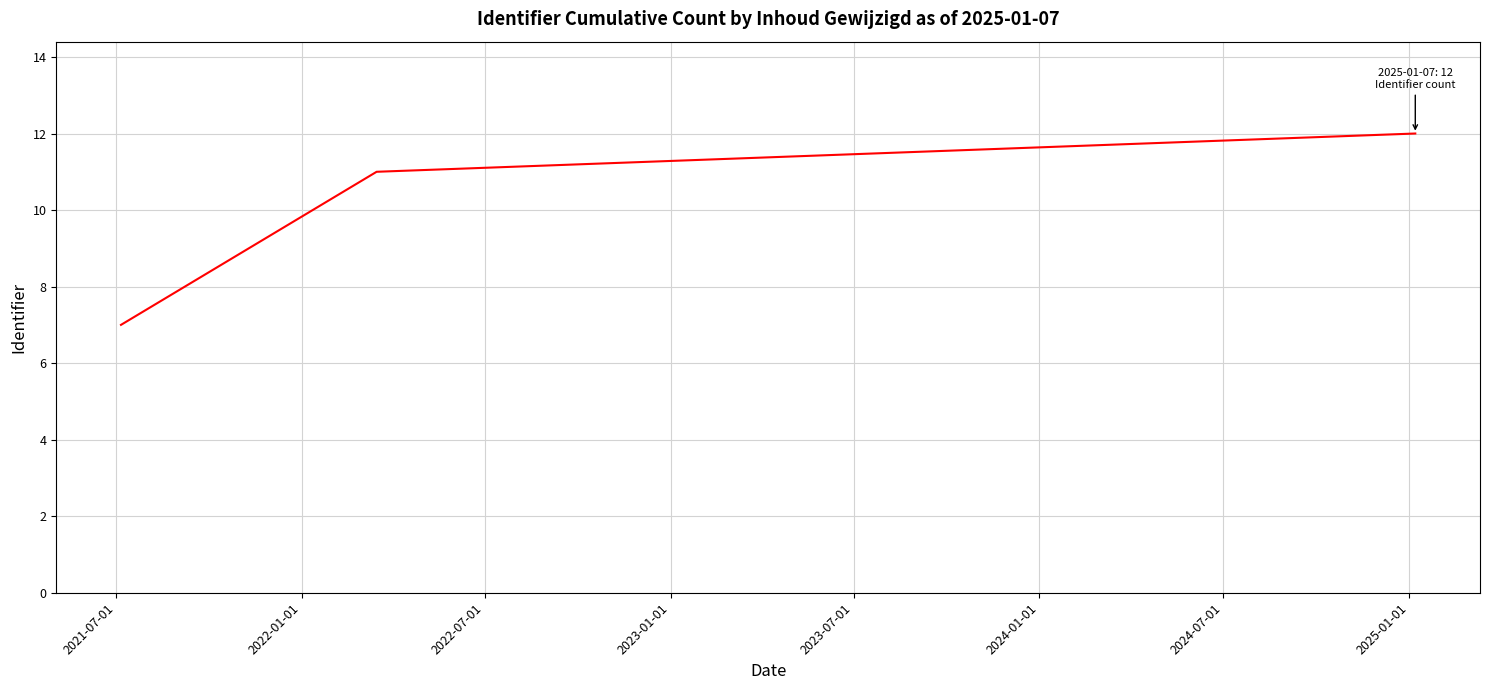

How many values are below 11?

1